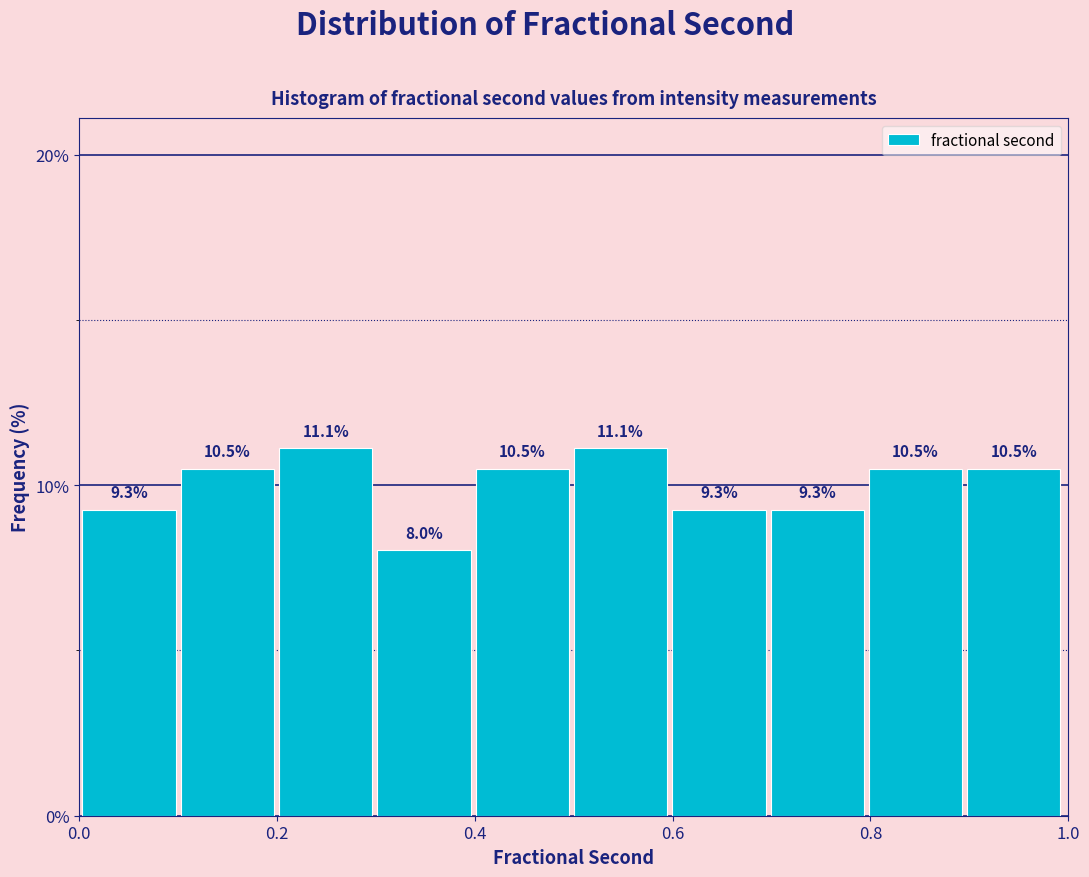

Reading left to right, list every bar in this chart as the range it spans on the x-axis followed by its height. The bar edges are not printed on the chart, so give them approximately, as read against the axis.

0.0 to 0.1: 9.3
0.1 to 0.2: 10.5
0.2 to 0.3: 11.1
0.3 to 0.4: 8.0
0.4 to 0.5: 10.5
0.5 to 0.6: 11.1
0.6 to 0.7: 9.3
0.7 to 0.8: 9.3
0.8 to 0.9: 10.5
0.9 to 1.0: 10.5